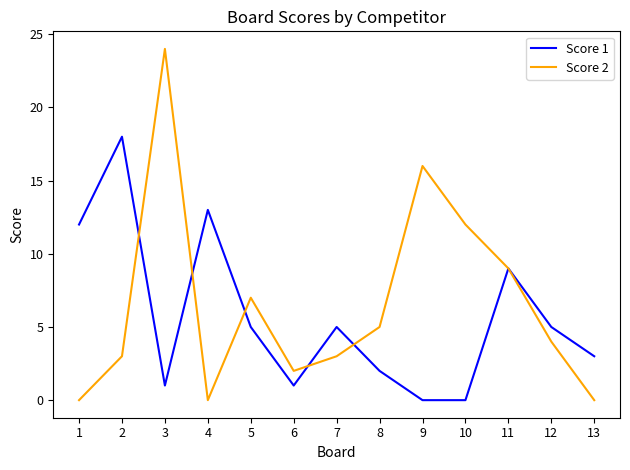

True or false: Score 2 and Score 1 intersect in this chart.

True